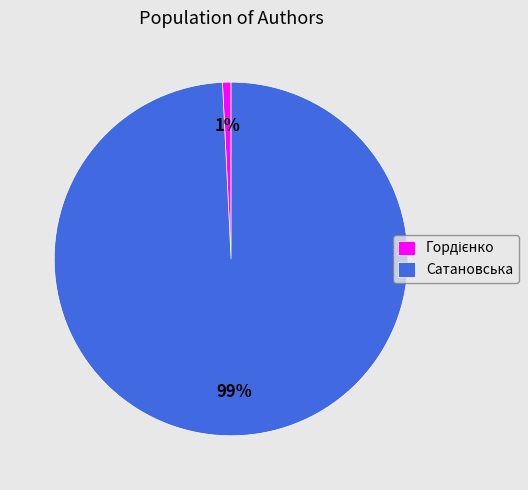

Does any single category account for the majority?

Yes